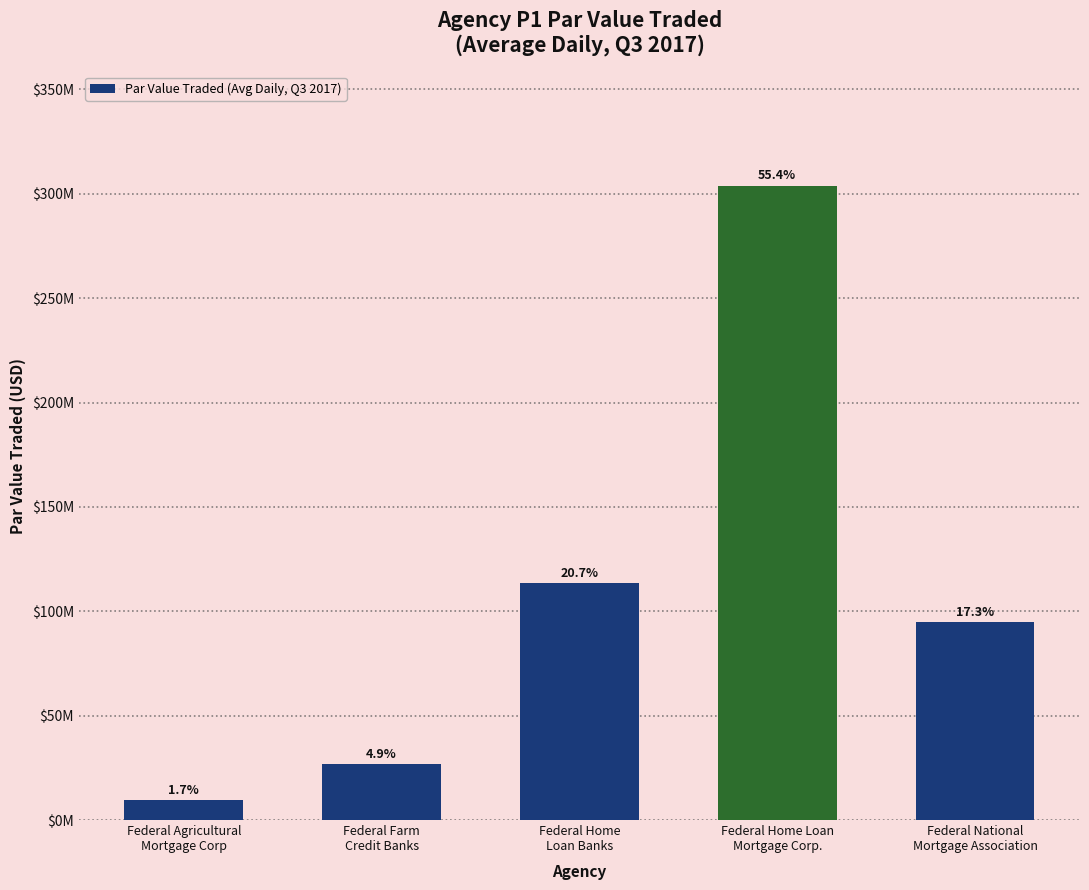

Does the chart contain any negative values?

No